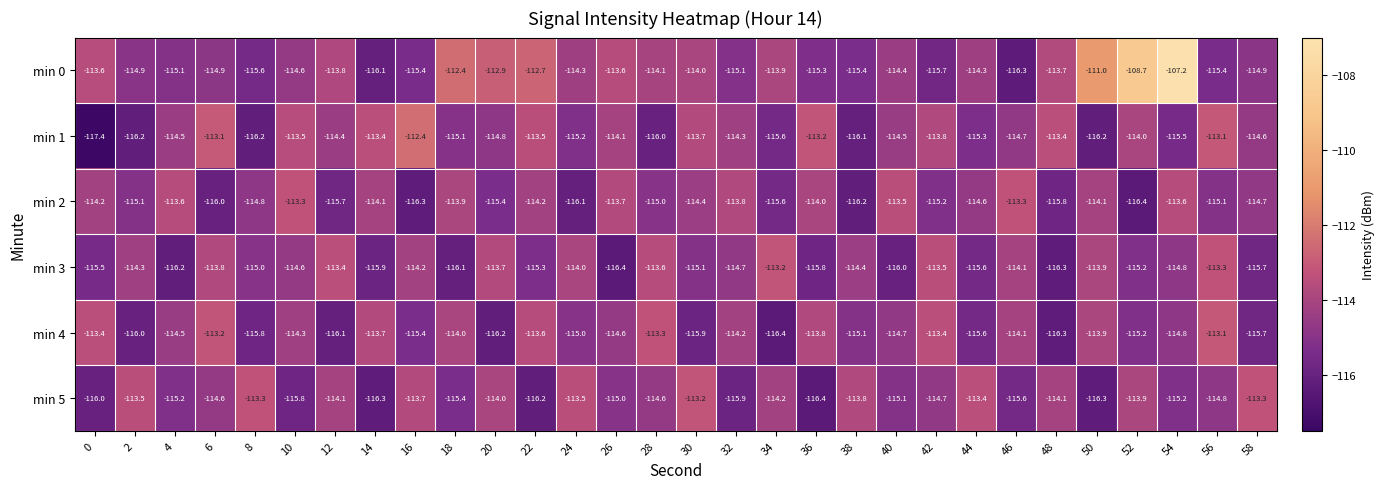

Rank the series at 22 from lowest to highest value.

min 5, min 3, min 2, min 4, min 1, min 0